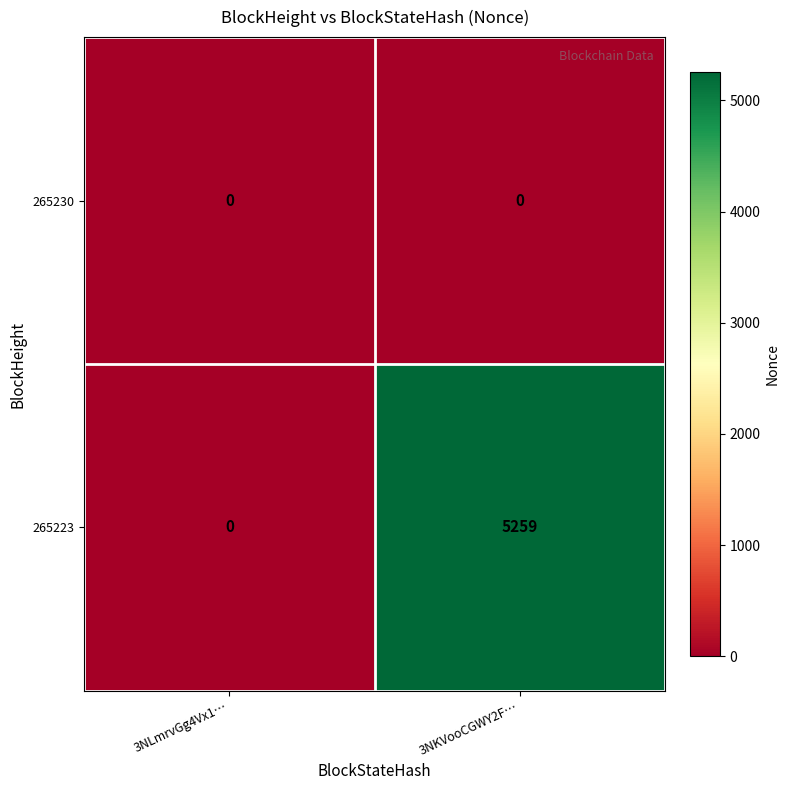

What is the difference between the highest and lowest values at 3NKVooCGWY2F…?

5259